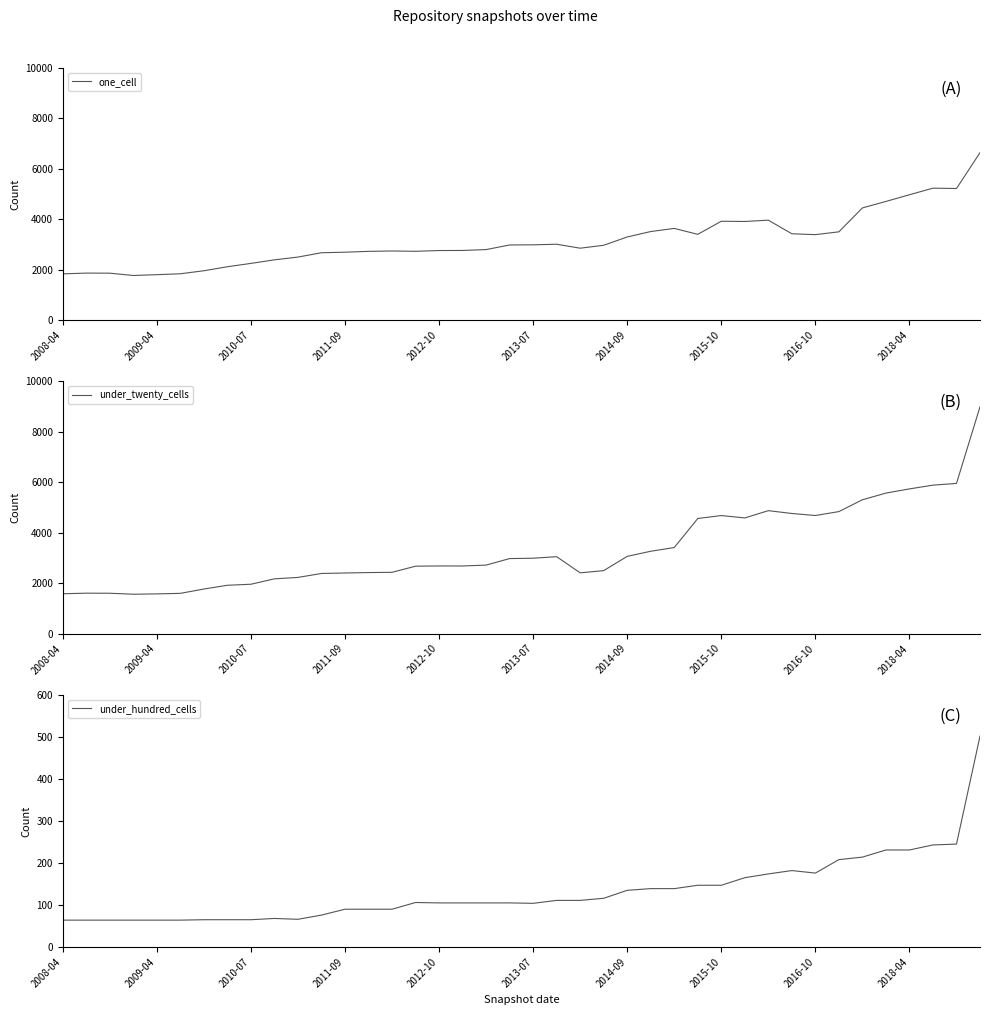

What is the approximate value of one_cell at 2014-09, to the nearest 50?

3300